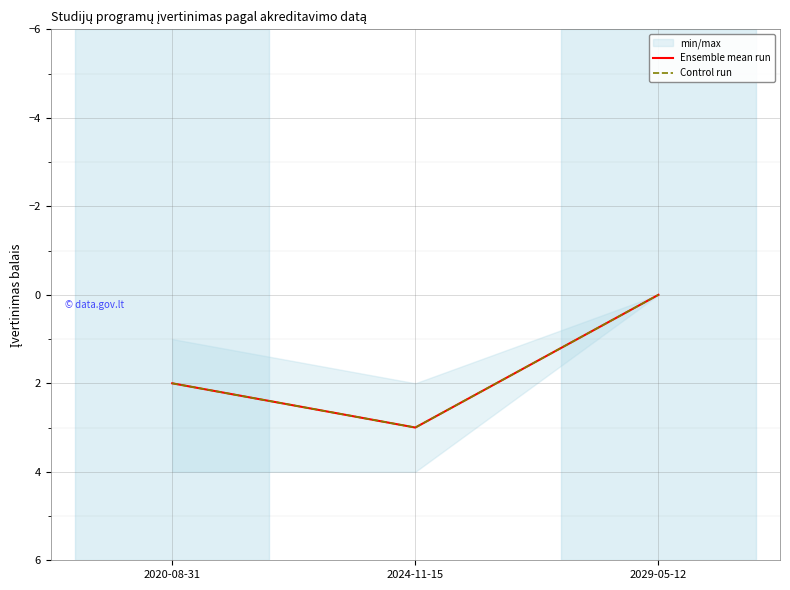

Is it true that Control run equals 1 at 2020-08-31?

False